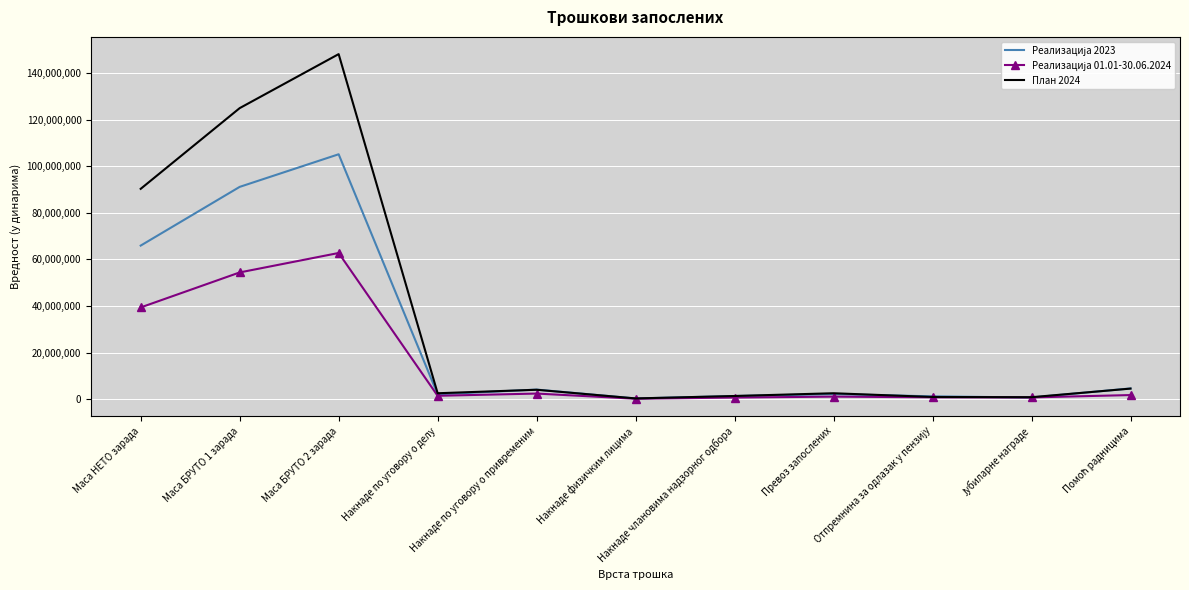

What is the greatest value displayed?

148225899